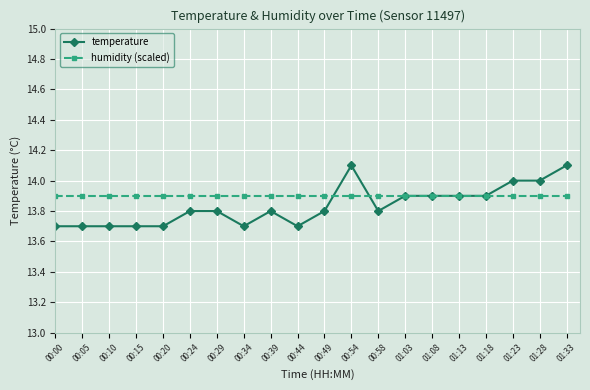

What is the label of the 11th point from the right?

00:44